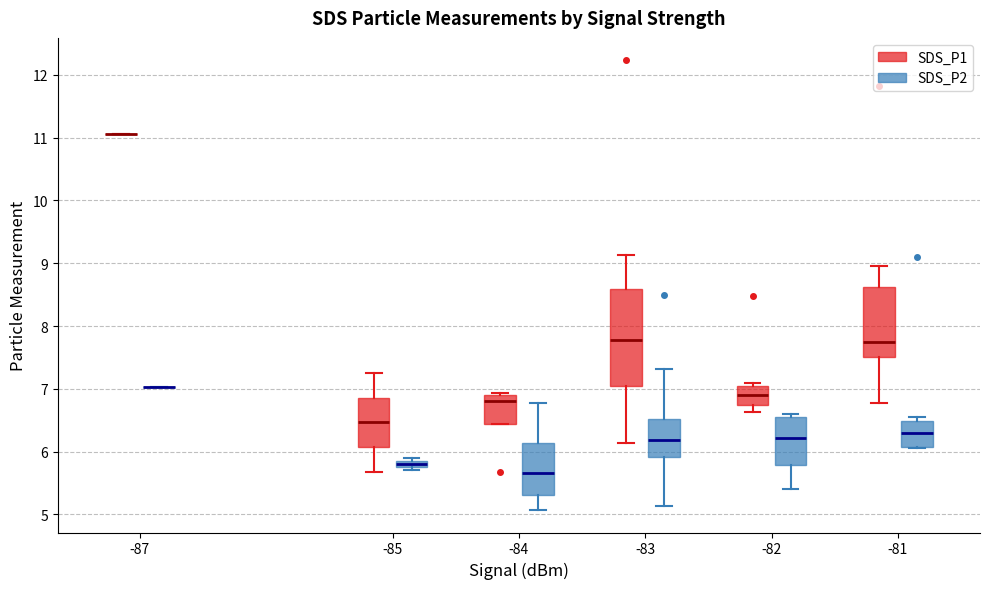

Comparing the boxes themselves (not the whiskers), which one is the tallest?

-83 (SDS_P1)